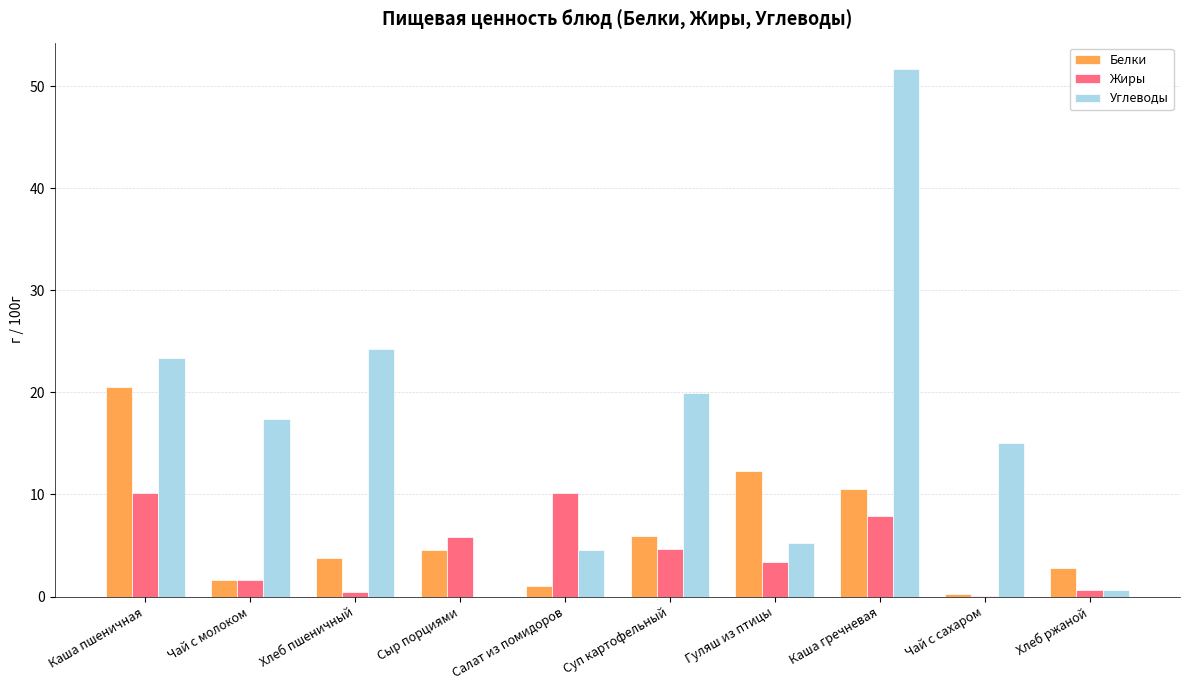

Between Суп картофельный and Гуляш из птицы, which series saw the biggest shift?

Углеводы